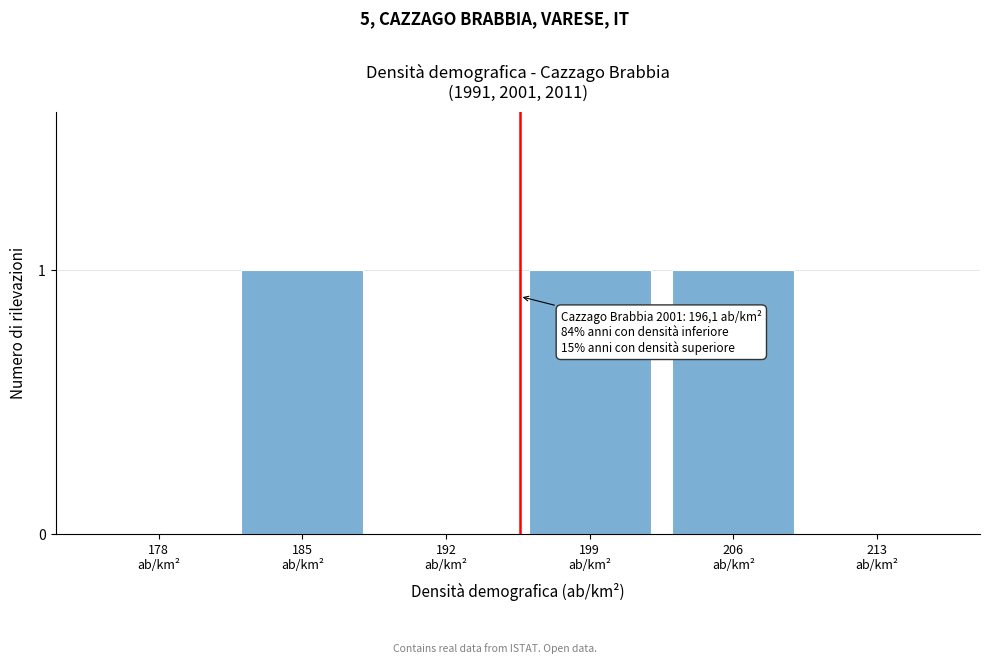

What is the sum of all values?

3